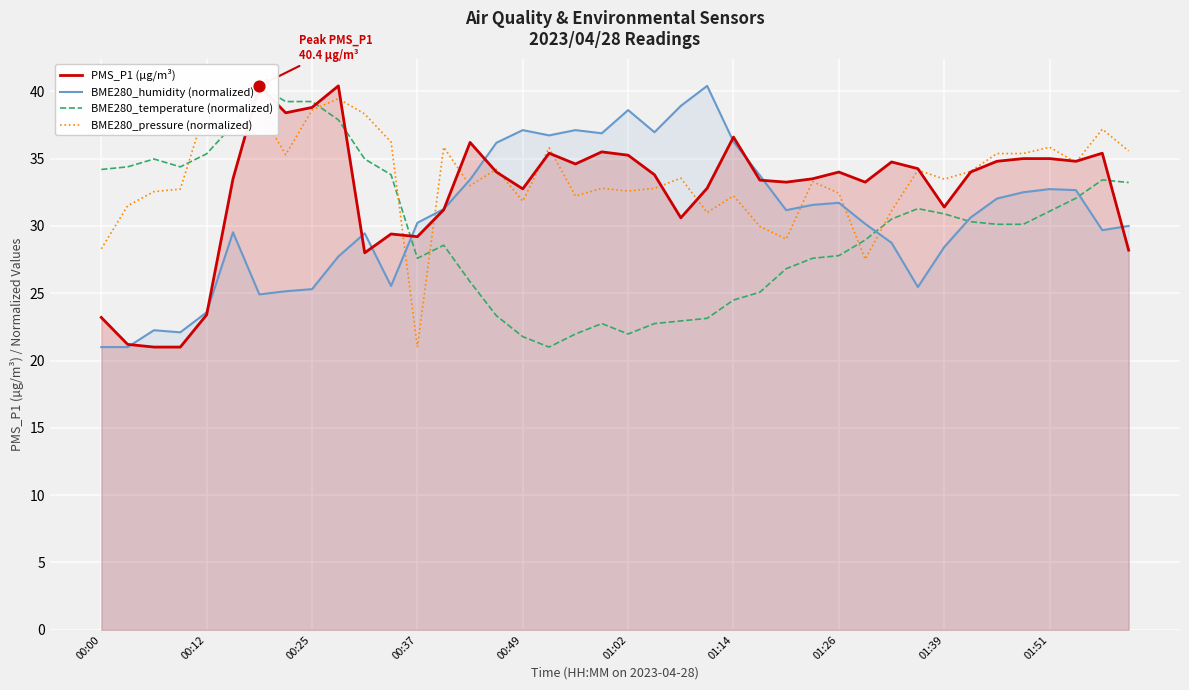

Which series has the widest spread of Y values?

PMS_P1 (µg/m³)